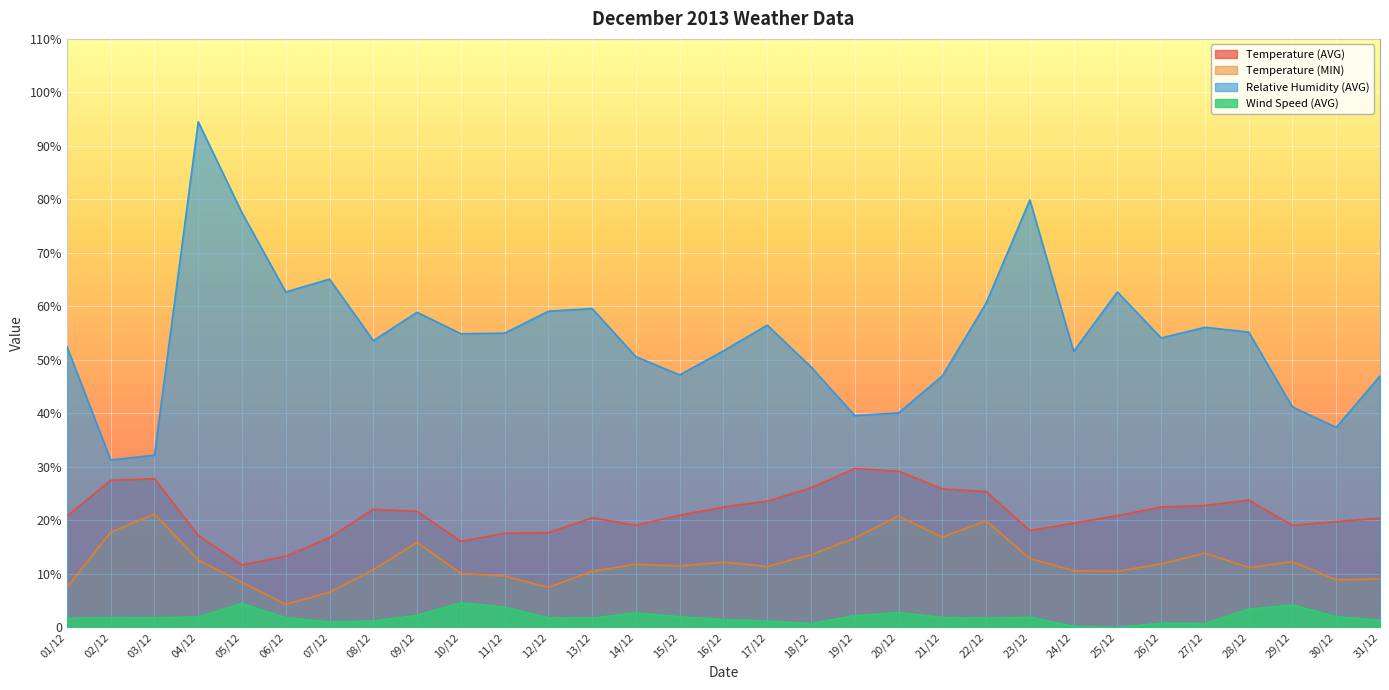

Where is Relative Humidity (AVG) nearest to the value 62?

06/12